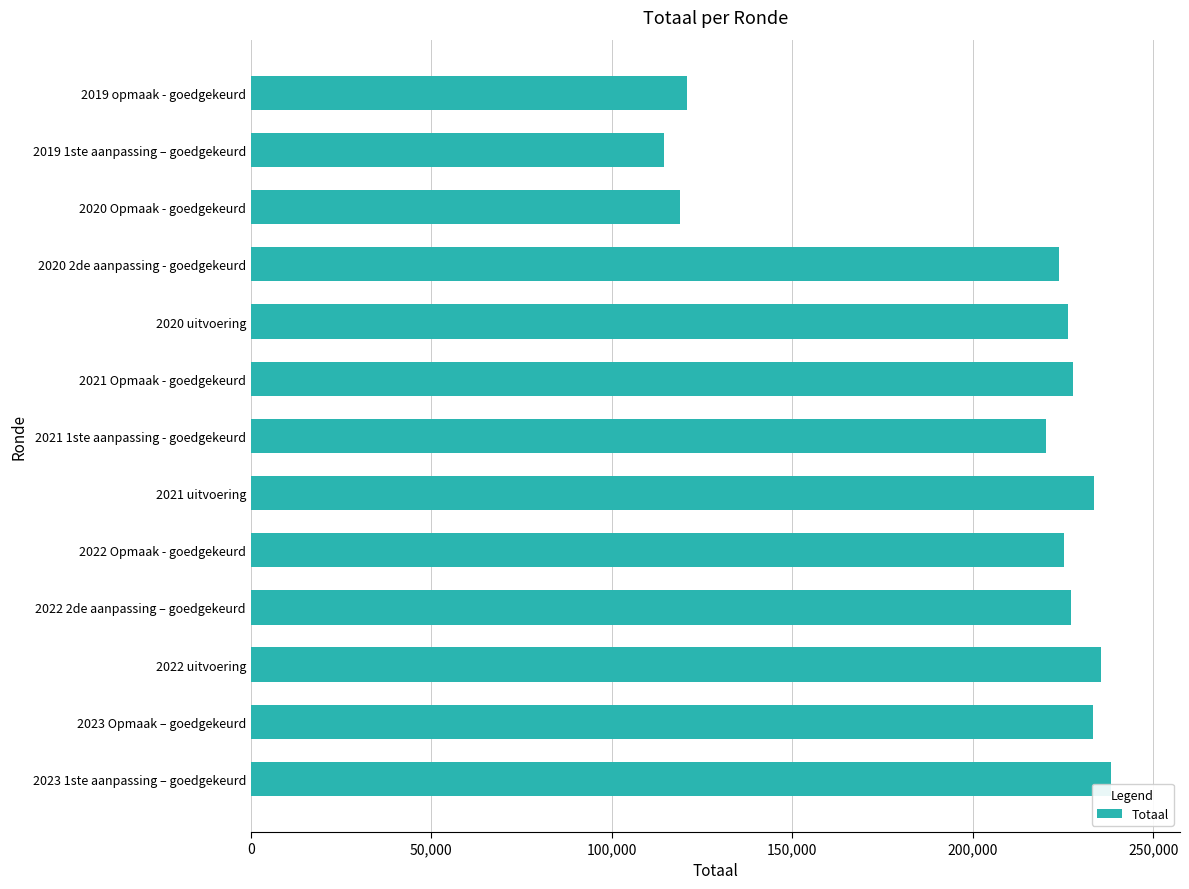

What is the ratio of the value at 2022 uitvoering to the value at 2023 1ste aanpassing – goedgekeurd?

1.0